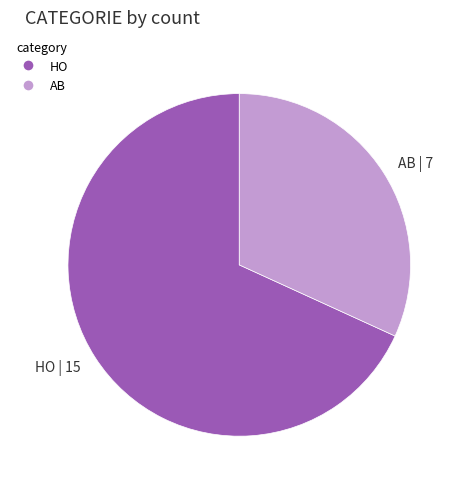

True or false: AB | 7 accounts for 37% of the total.

False